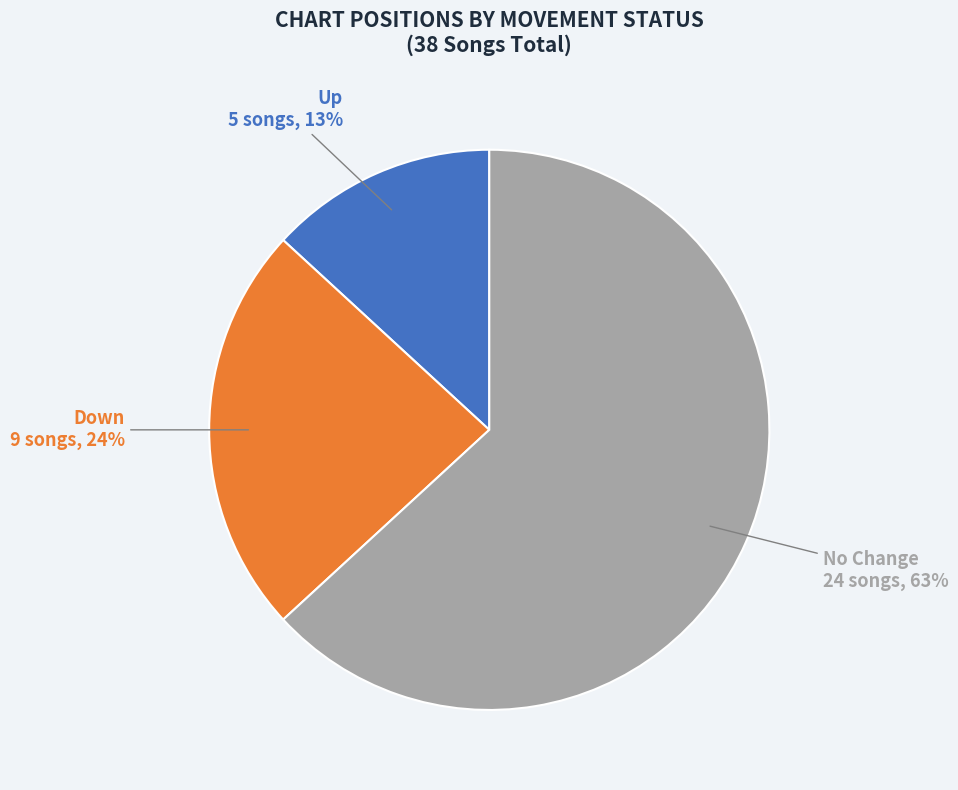

Is it true that Down is 24% of the pie?

True